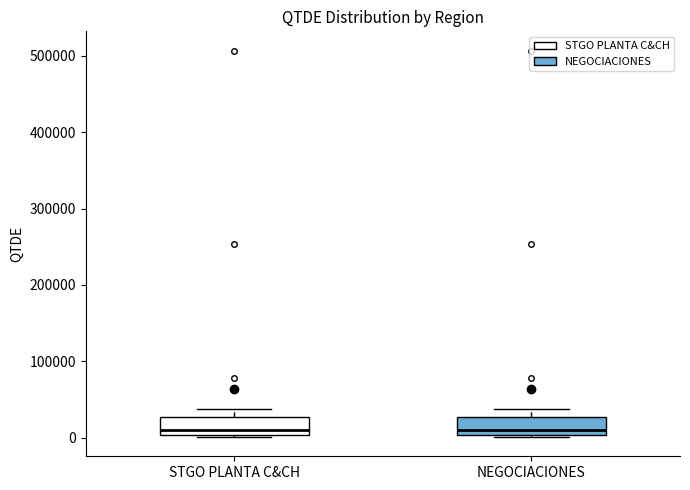

Where is the upper edge of the box for NEGOCIACIONES on the y-axis? The values are not printed on the chart, so give them approximately, as read against the axis.

30000